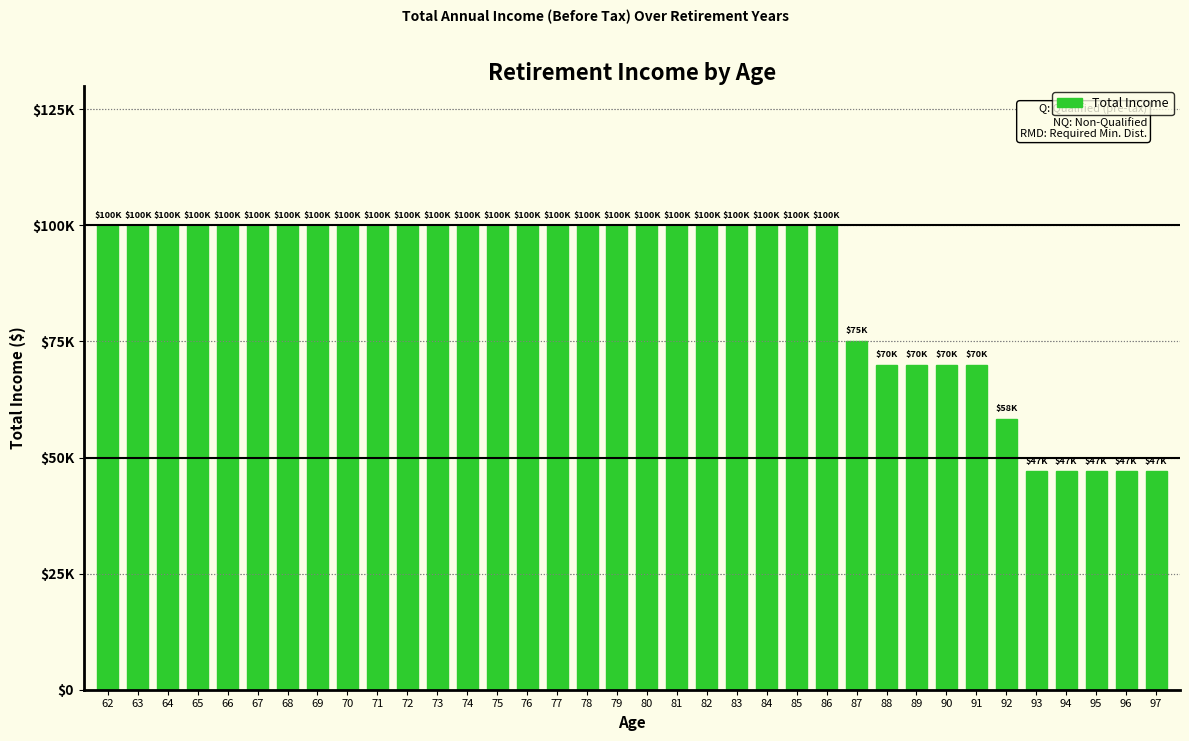

What is the smallest value displayed?

47000.0